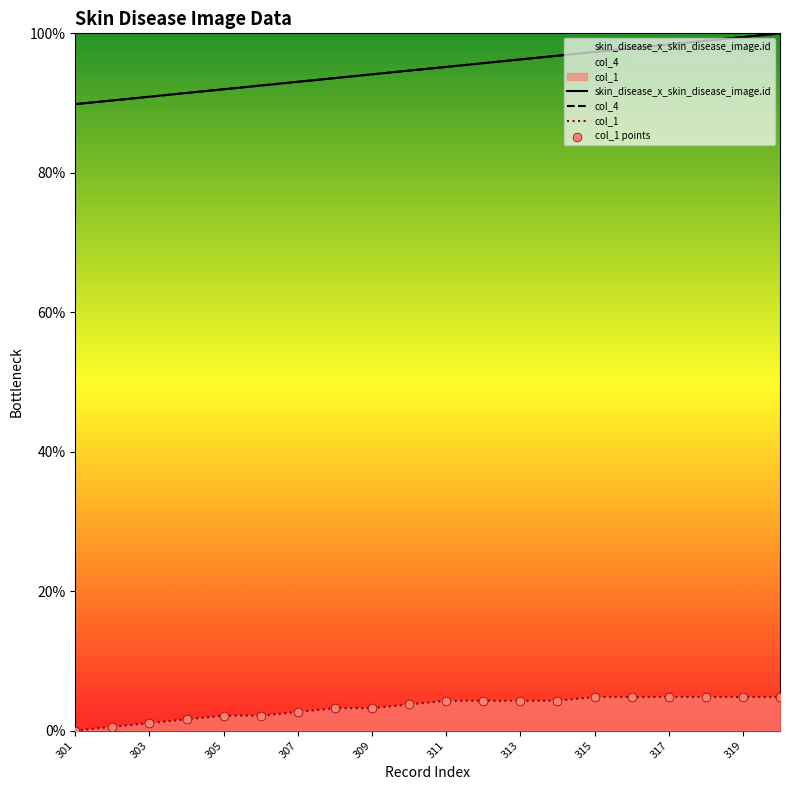

Which series contains the highest Y value?

skin_disease_x_skin_disease_image.id